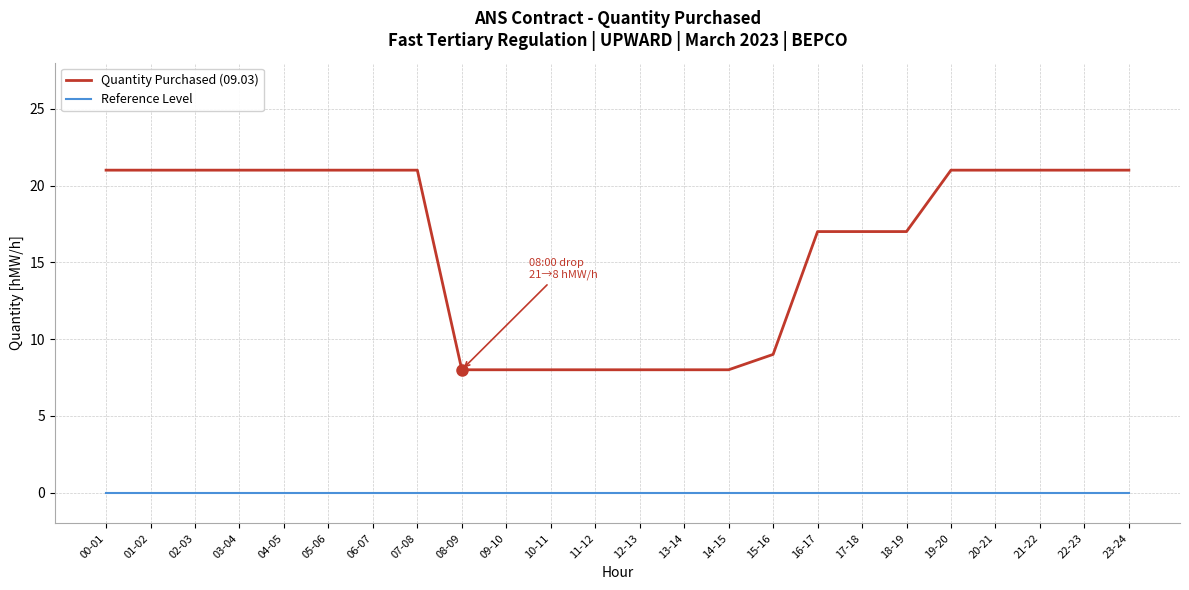

The Quantity Purchased (09.03) series shows 8 at 13-14. True or false?

True